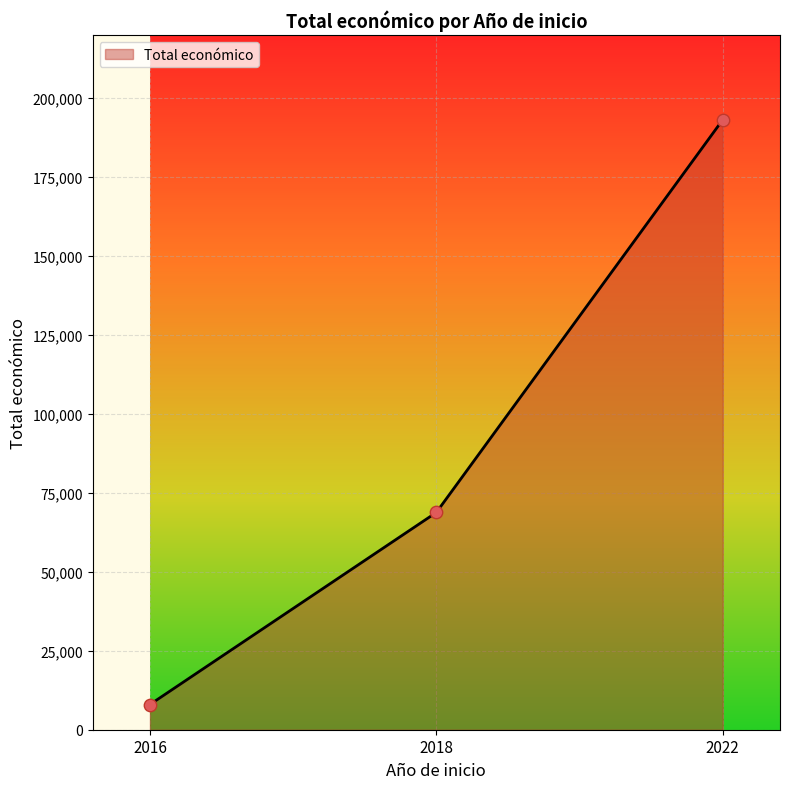

What is the ratio of the value at 2022 to the value at 2018?

2.8